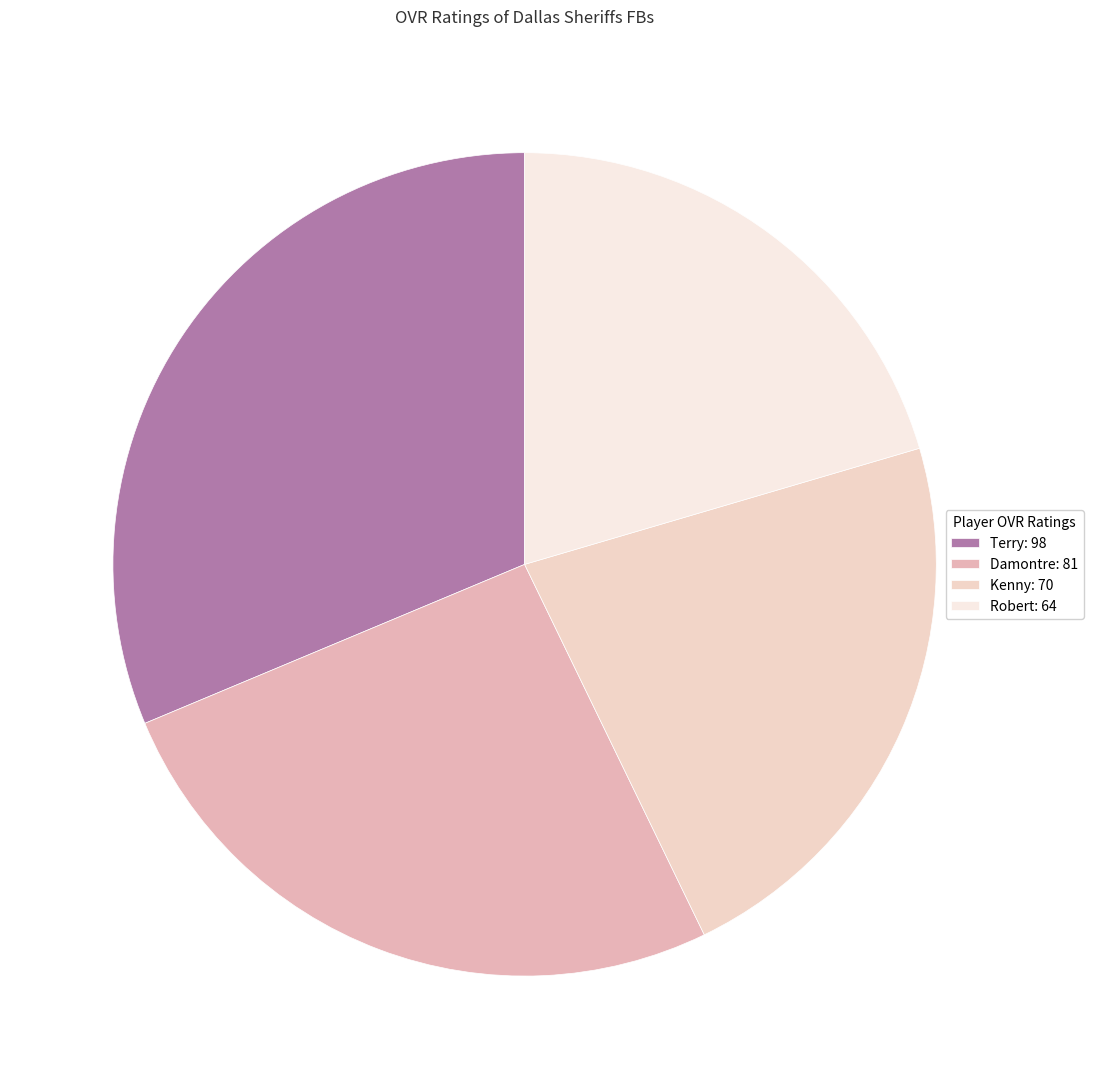

Count the number of slices in the pie.

4